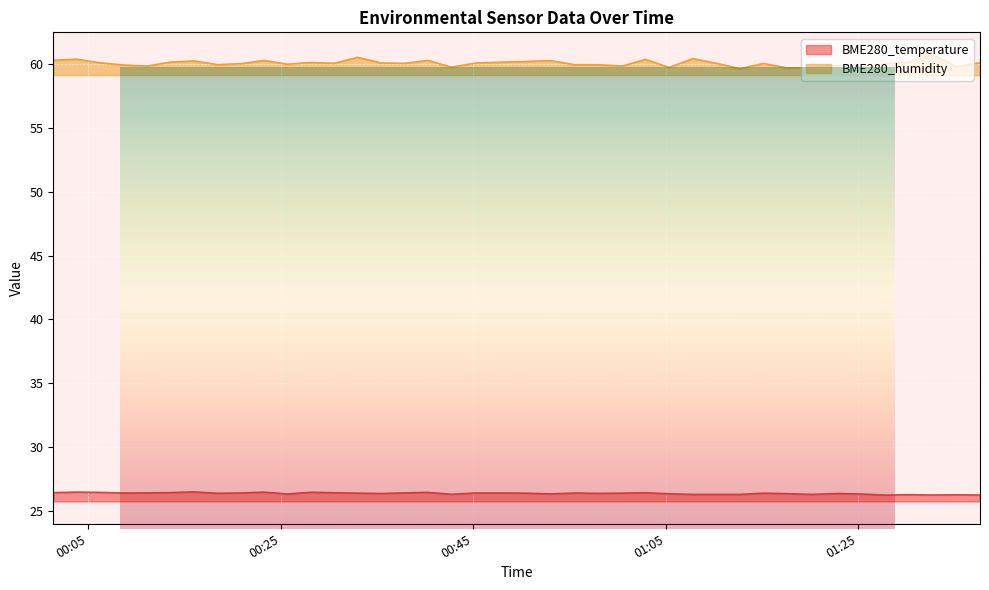

What is the maximum value shown in the chart?

60.8